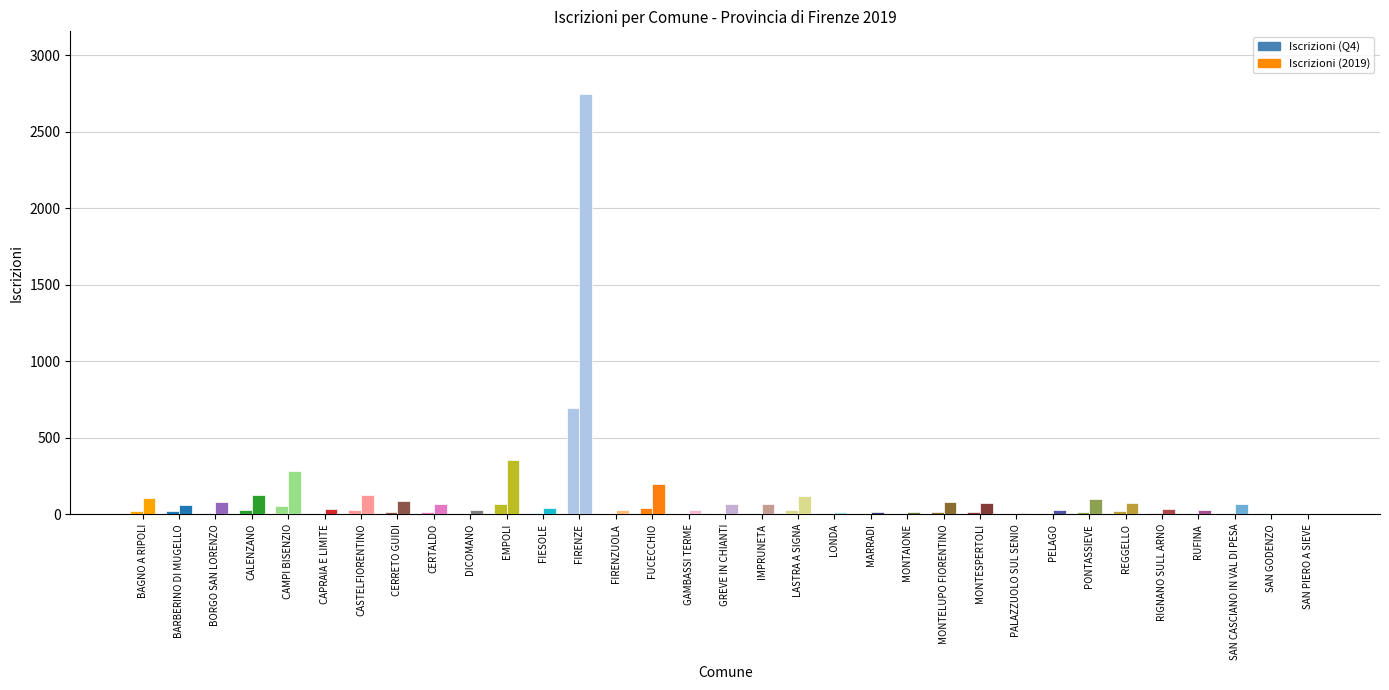

At which label does Iscrizioni (2019) reach its minimum?

SAN PIERO A SIEVE